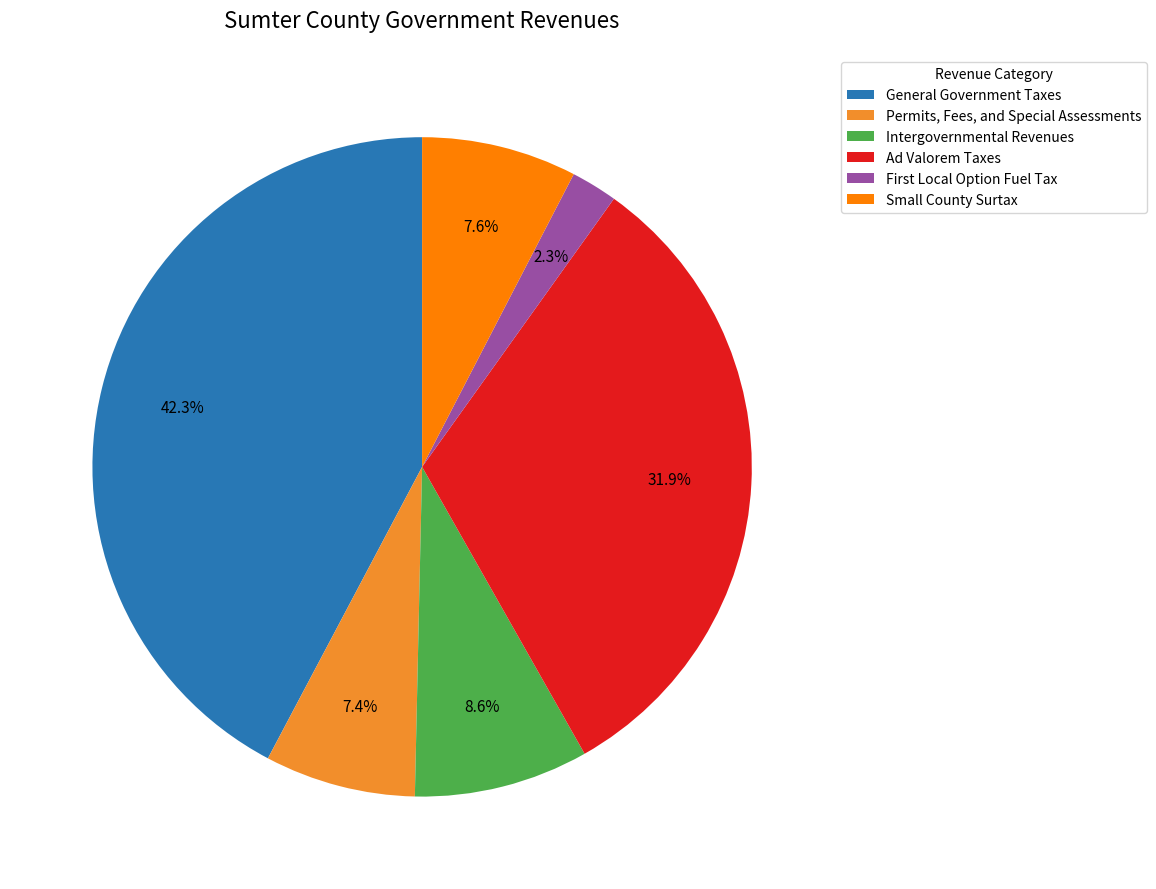

What percentage do Permits, Fees, and Special Assessments and Ad Valorem Taxes together represent?

39.3%